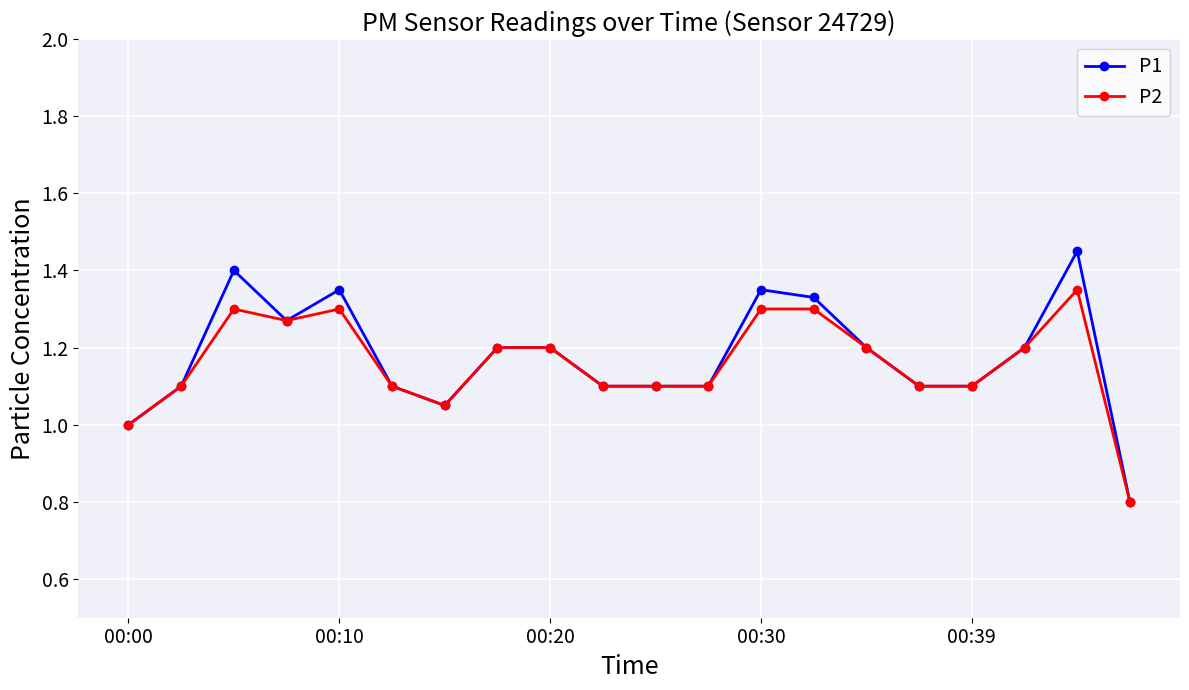

Rank the series by their average value, from lowest to highest.

P2, P1